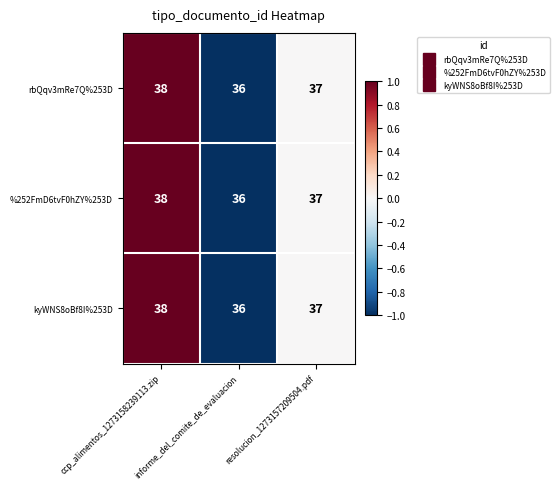

Count the rbQqv3mRe7Q%253D values in the range 36 to 38.

3